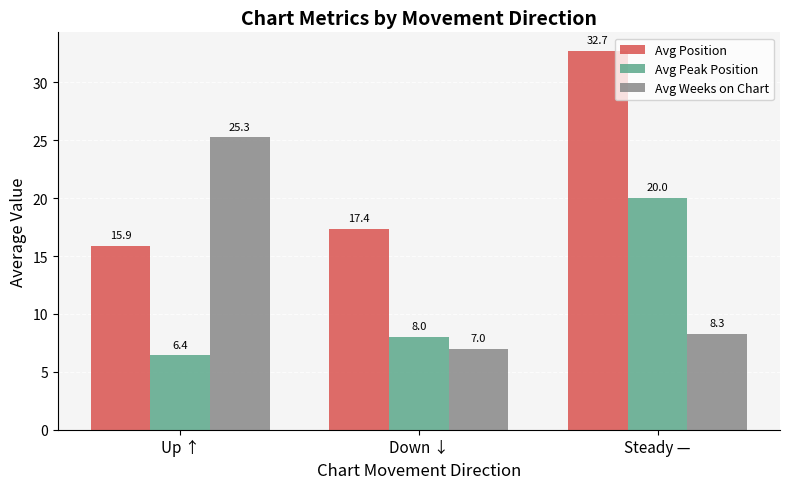

What value does the Avg Position series have at Steady —?

32.7